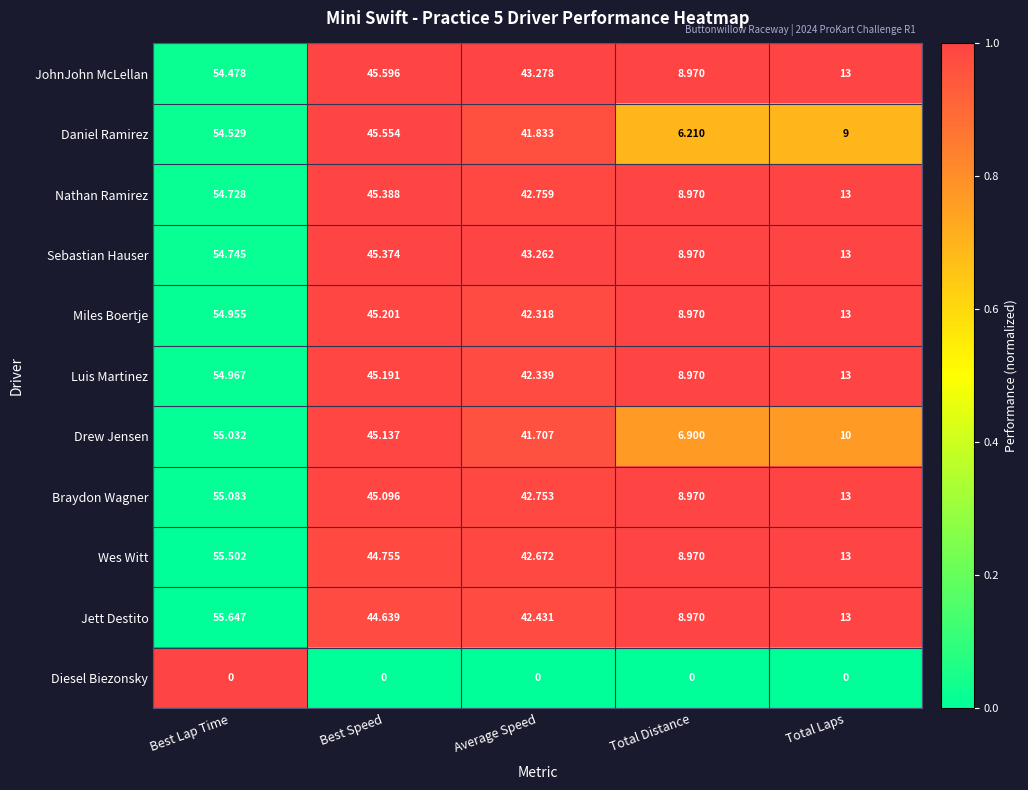

Between Best Speed and Average Speed, which series saw the biggest shift?

Daniel Ramirez